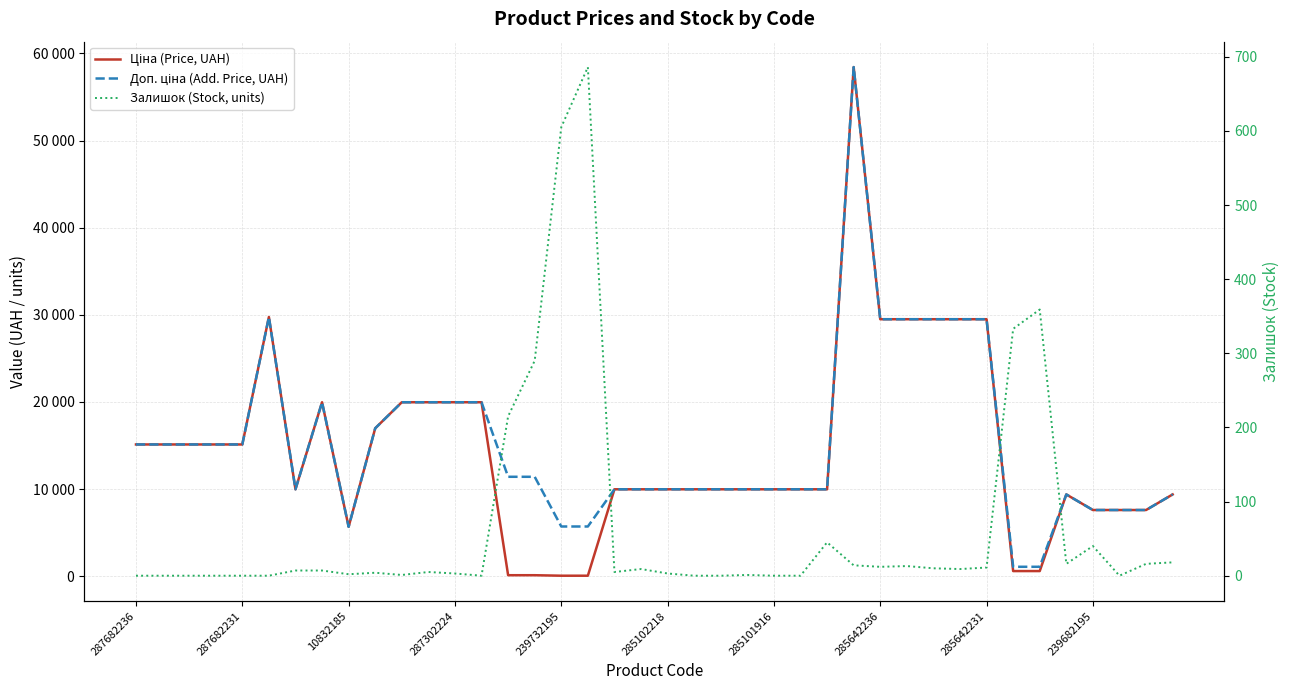

At how many categories does at least one series exceed 49649?

1